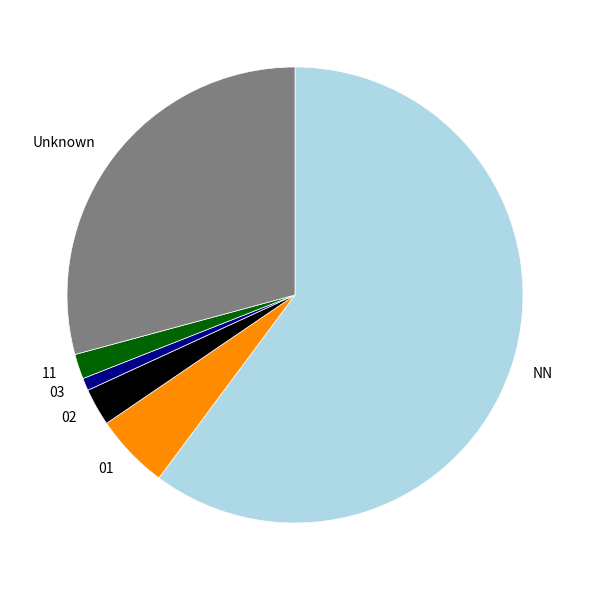

Between 02 and NN, which is larger?

NN